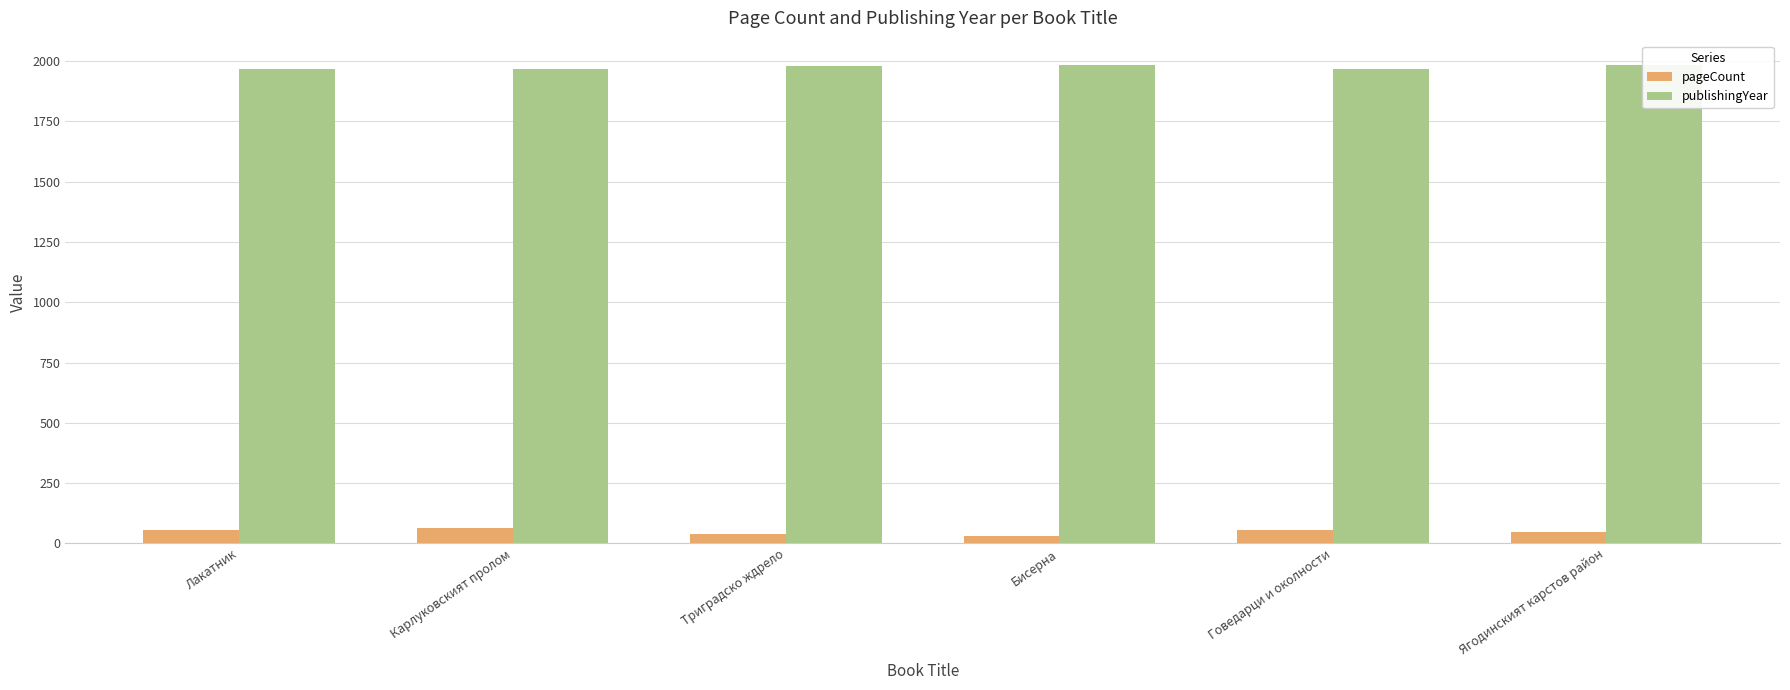

What is the average value of the pageCount series?

48